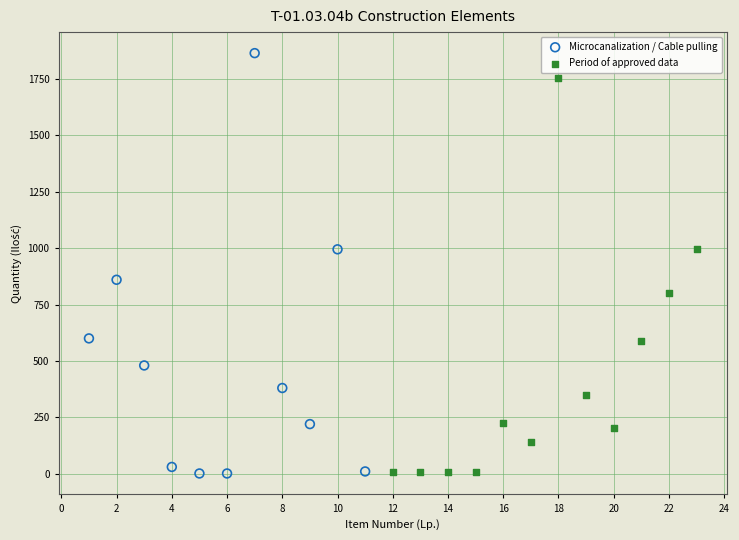

Which series contains the highest Y value?

Microcanalization / Cable pulling